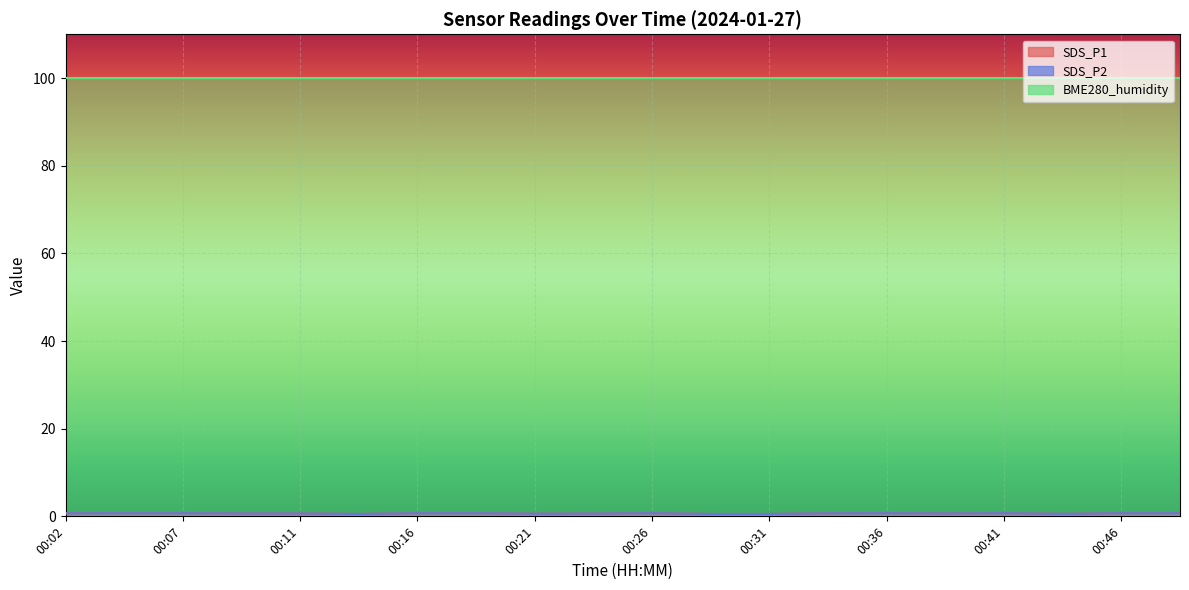

The SDS_P2 series shows 0.7 at 00:11. True or false?

True